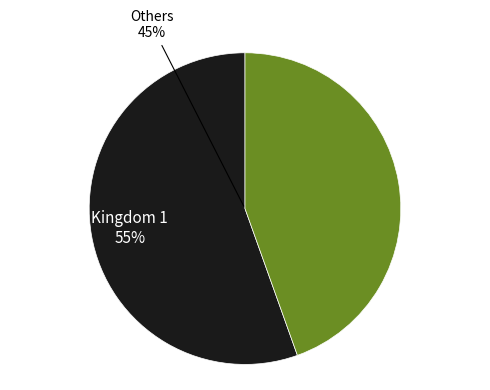

To the nearest percent, what is the average slice percentage?

50%